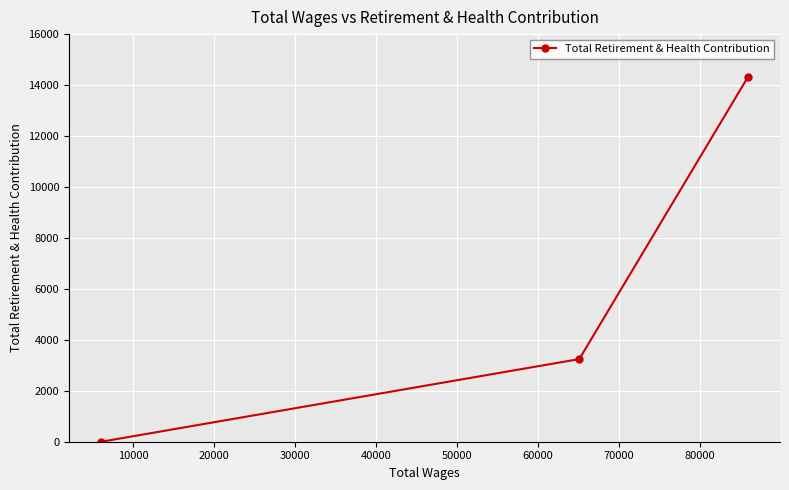

What is the difference between the maximum and minimum values?

14300